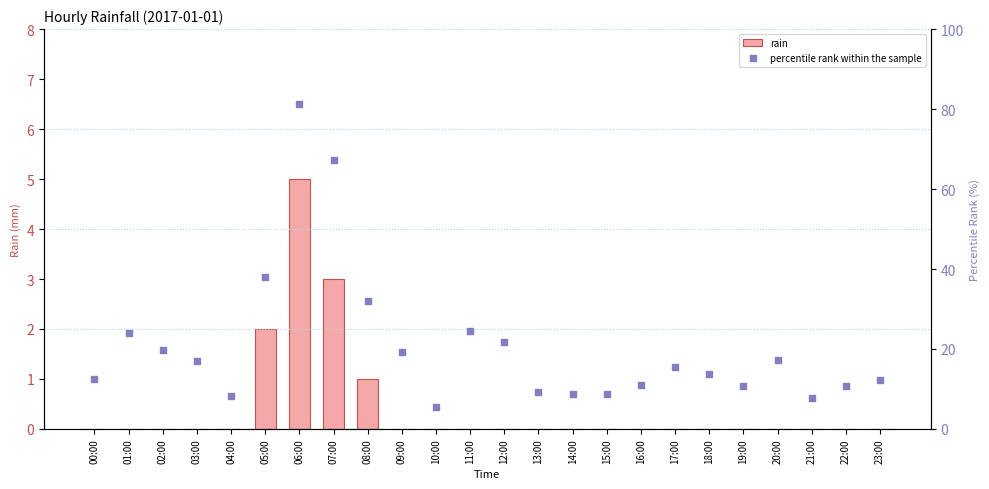

Is the value of percentile rank within the sample at 04:00 greater than the value of rain at 06:00?

Yes